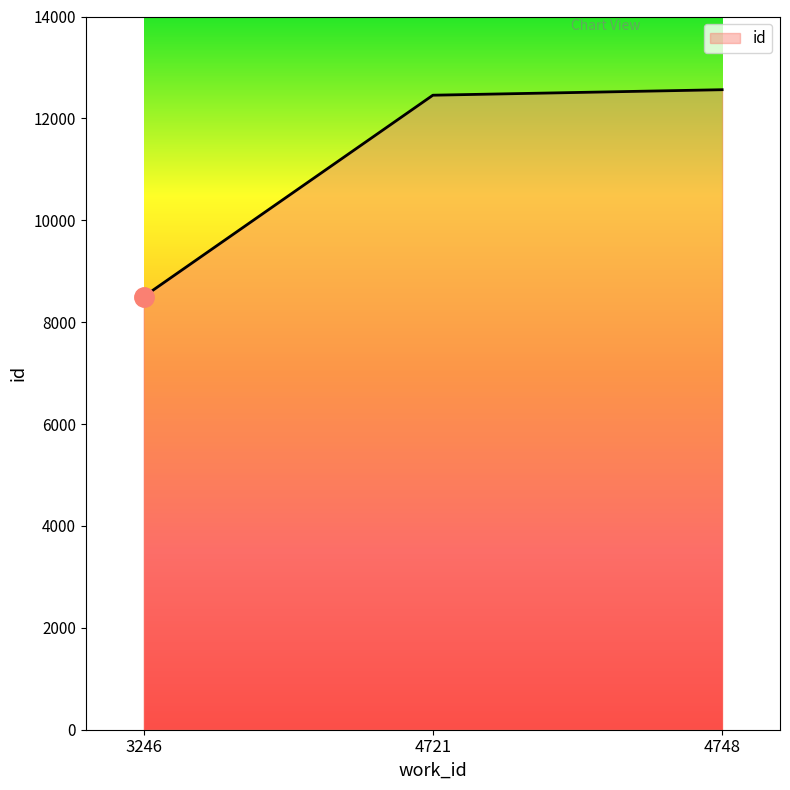

Approximately how many times larger is the value at 4721 compared to 4748?

1.0